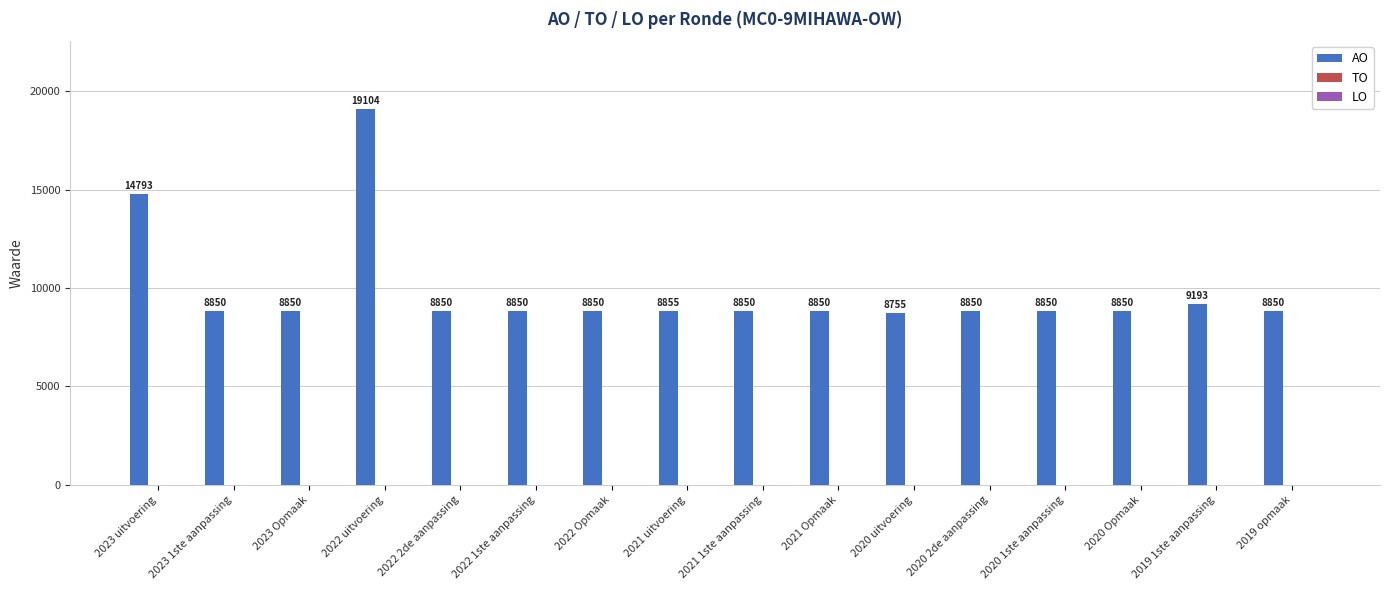

True or false: the data shows 8850 at 2019 opmaak.

True